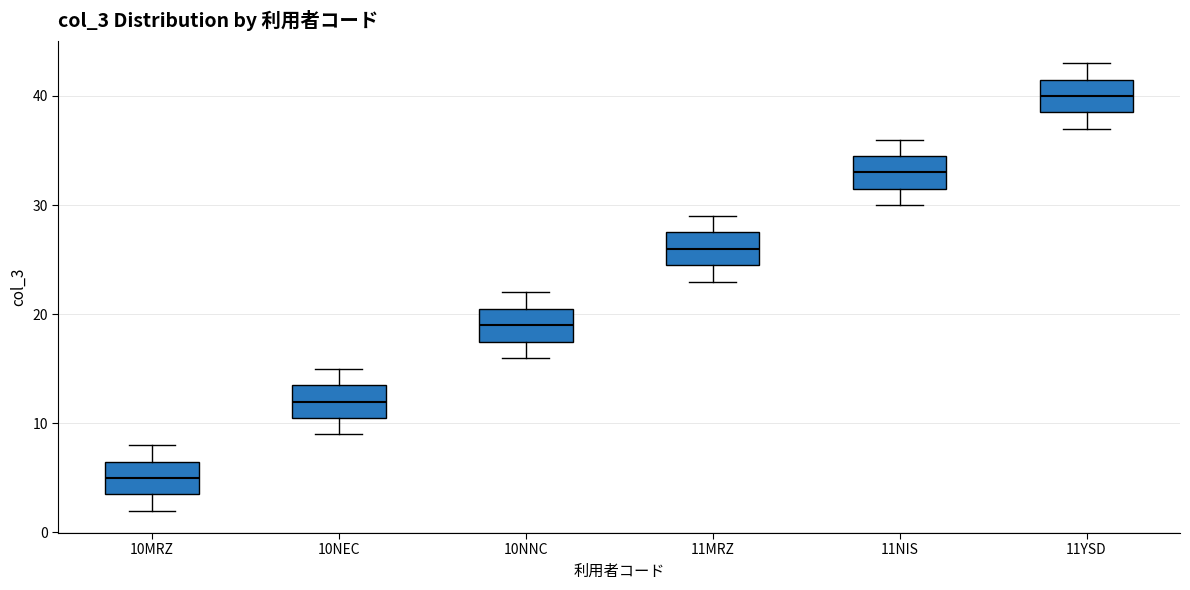

Where does the upper whisker of the box for 10NNC end on the y-axis? The values are not printed on the chart, so give them approximately, as read against the axis.

22